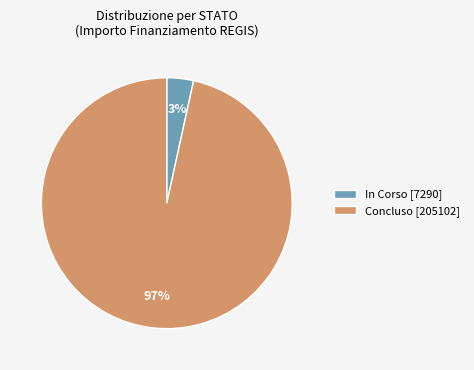

The In Corso [7290] slice represents 3% of the pie. True or false?

True